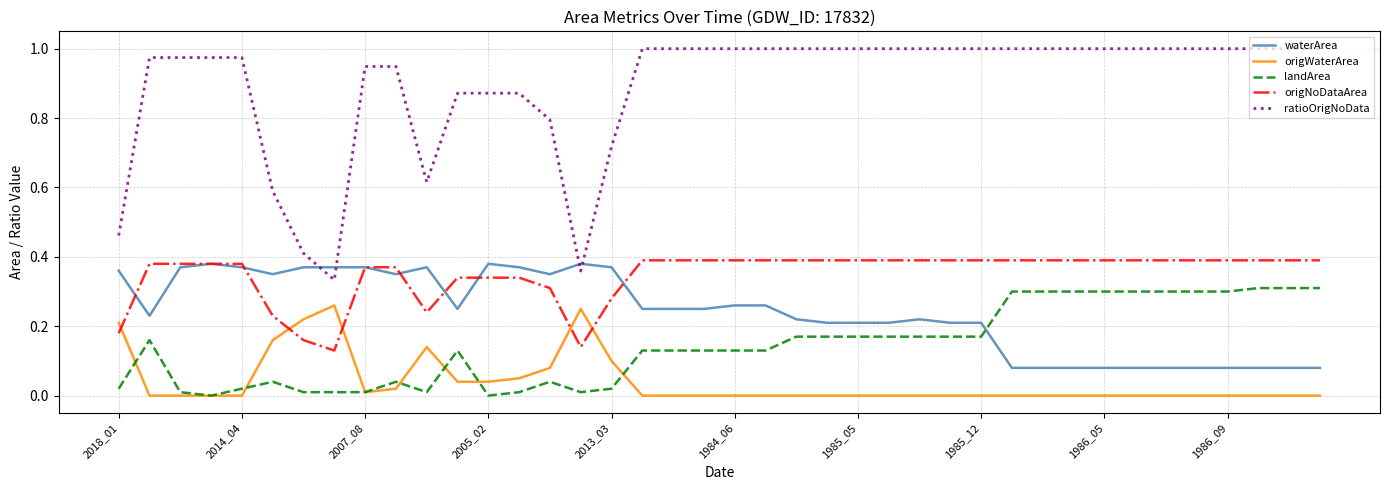

True or false: origNoDataArea and landArea cross at least once.

False